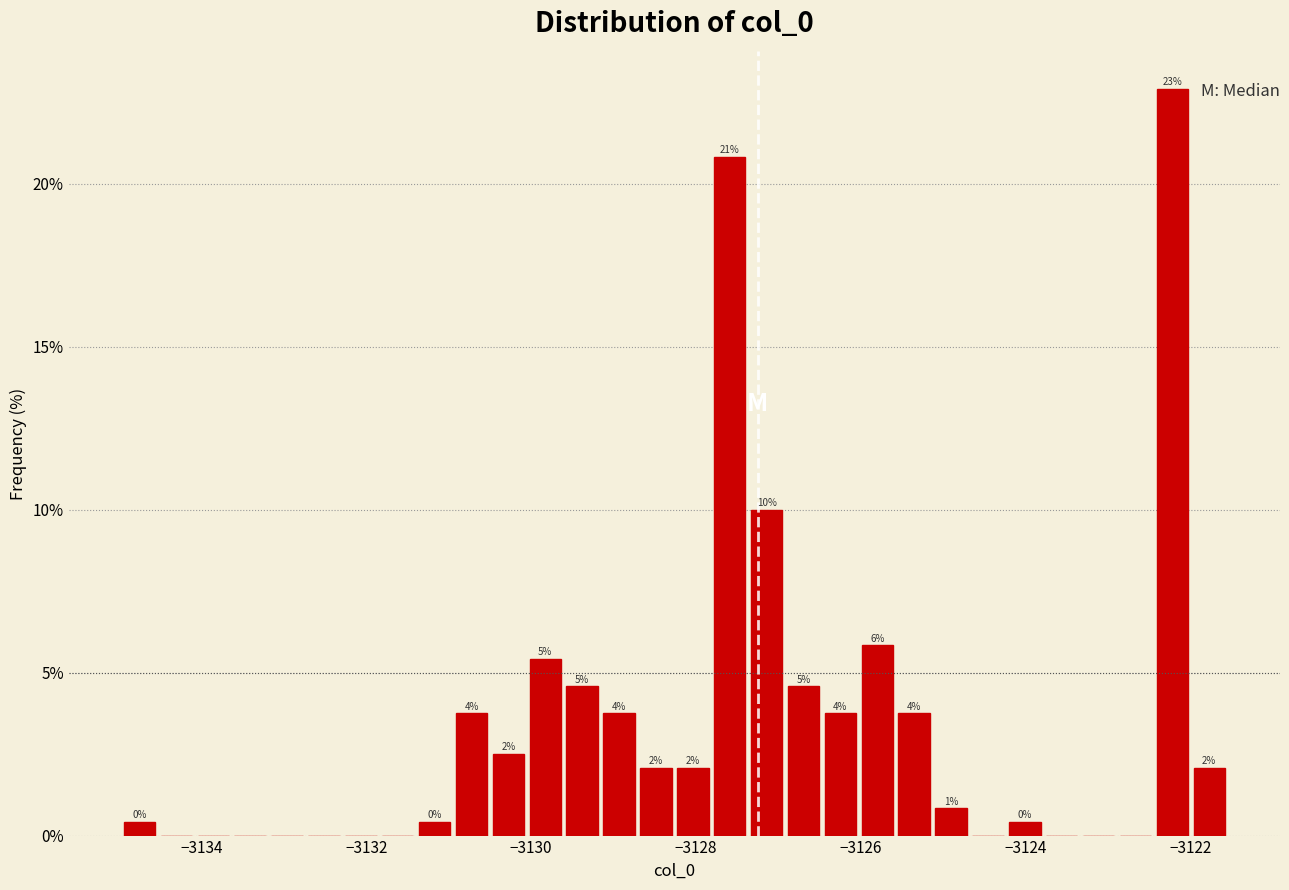

Read against the x-axis, roughly where is the centre of the tallest bar?

-3122.2